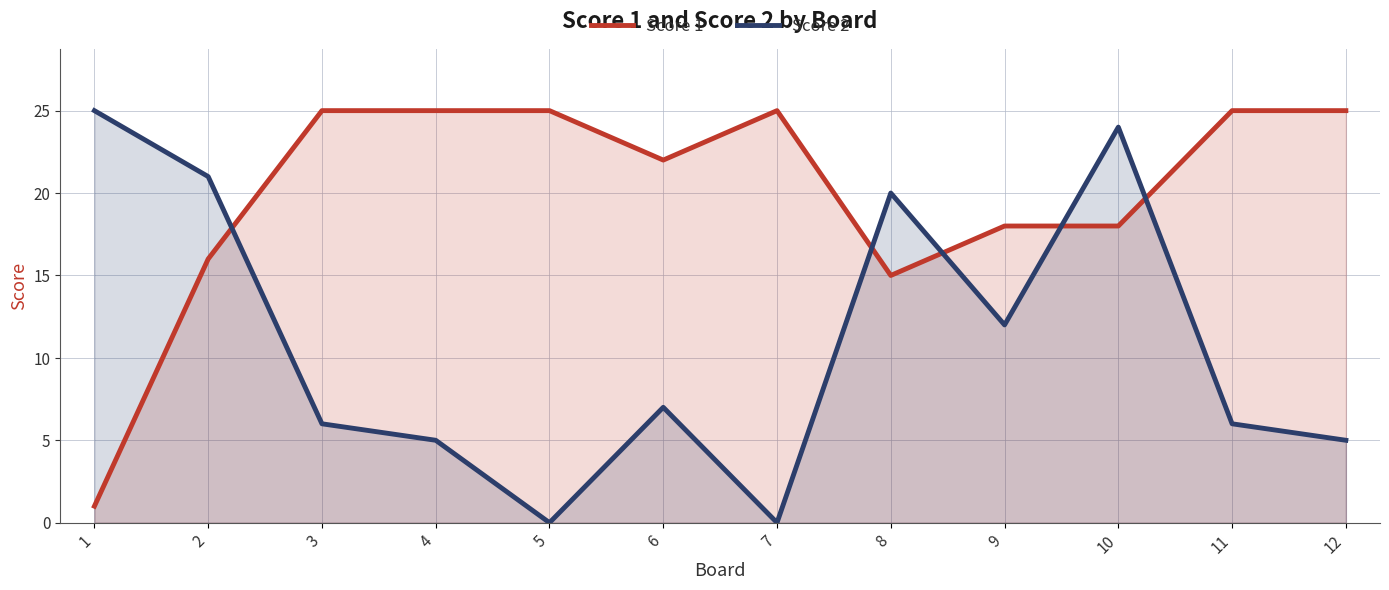

True or false: Score 1 and Score 2 intersect in this chart.

True